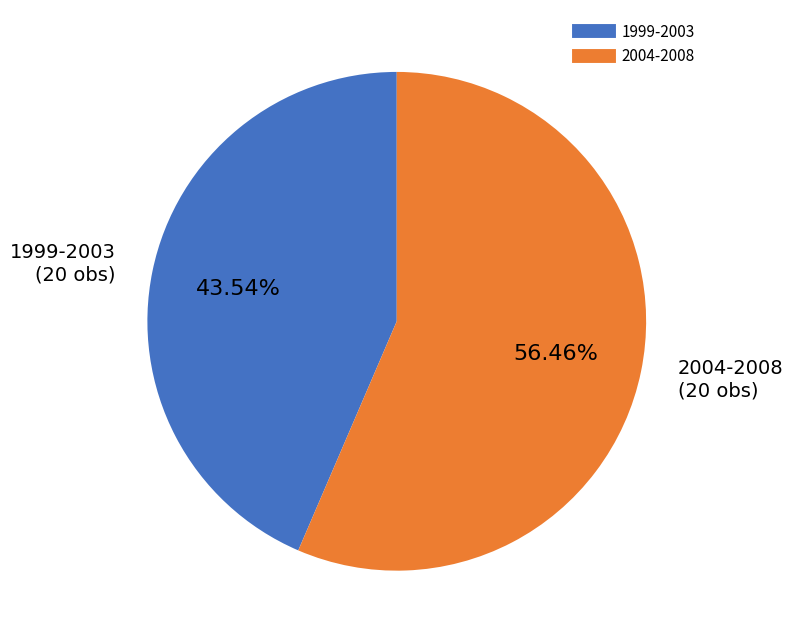

To the nearest percent, what is the difference between the largest and smallest slice percentages?

13%